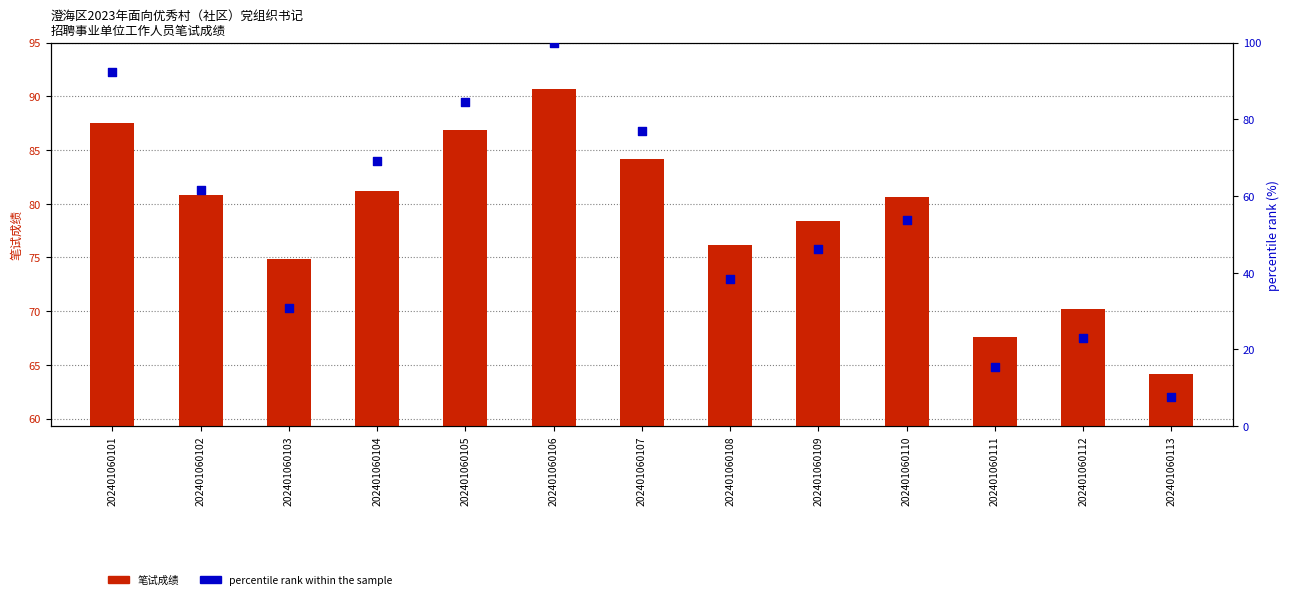

Is the value of 笔试成绩 at 202401060102 greater than the value of percentile rank within the sample at 202401060107?

Yes